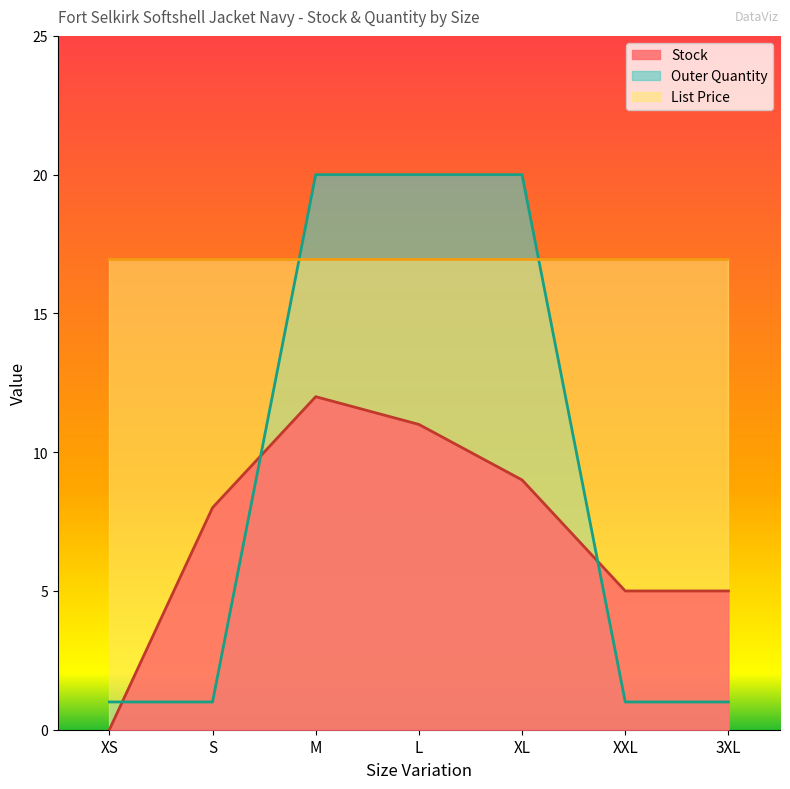

Is it true that Outer Quantity equals 1.0 at XS?

True